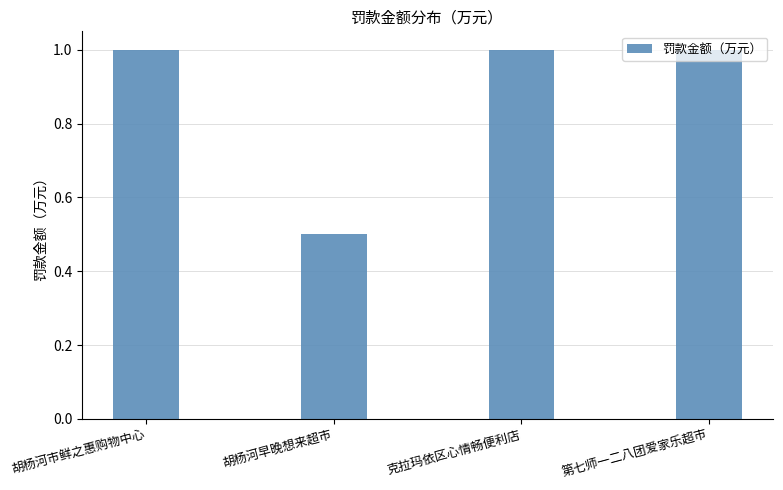

What is the difference between the values at 第七师一二八团爱家乐超市 and 胡杨河早晚想来超市?

0.5